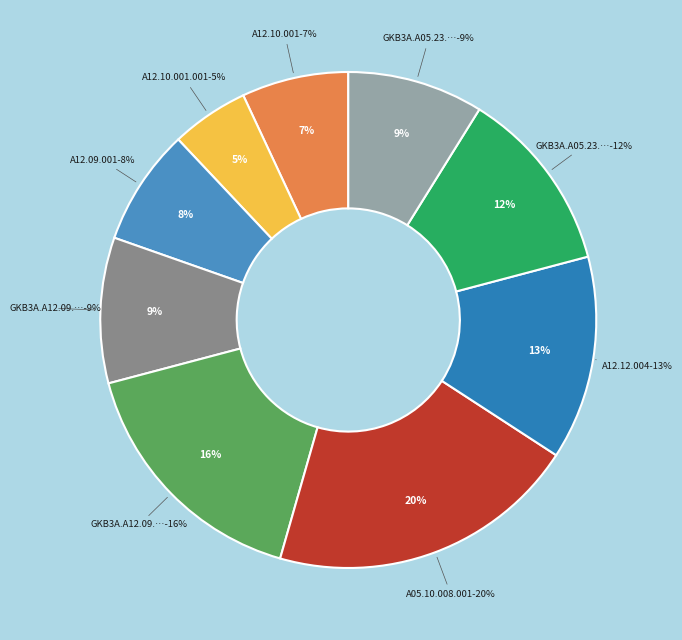

Count the number of slices in the pie.

9